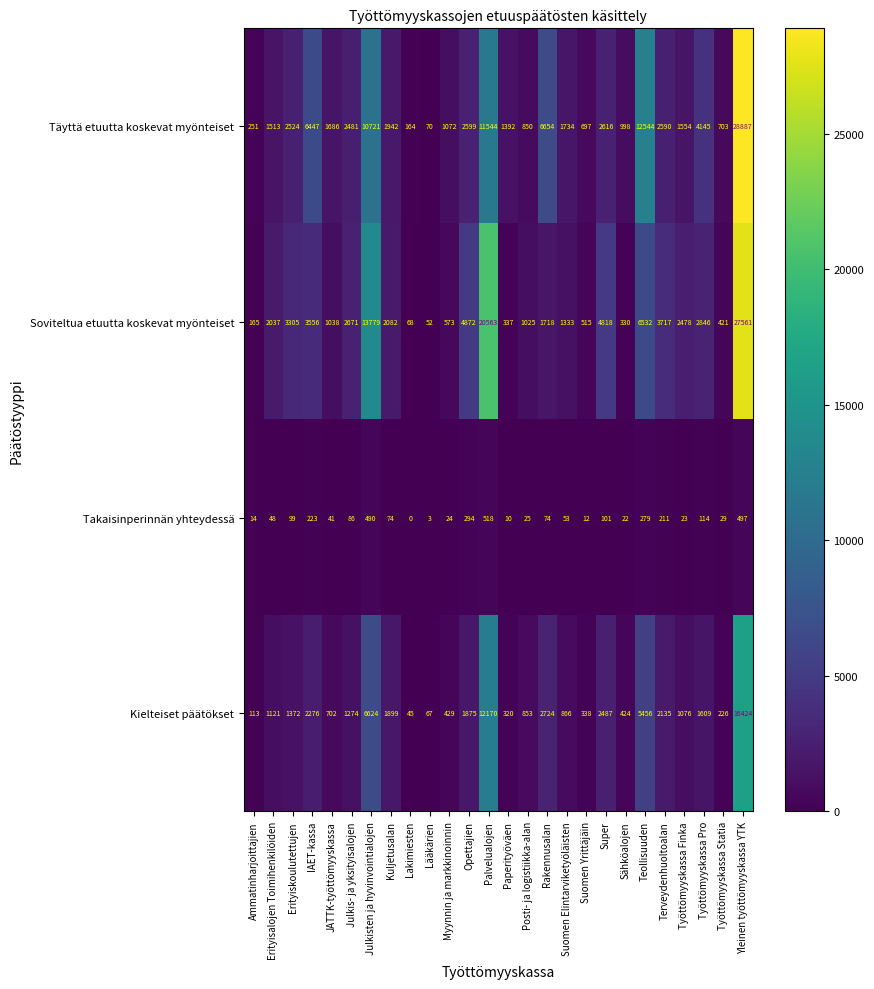

How many distinct data groups are displayed?

4